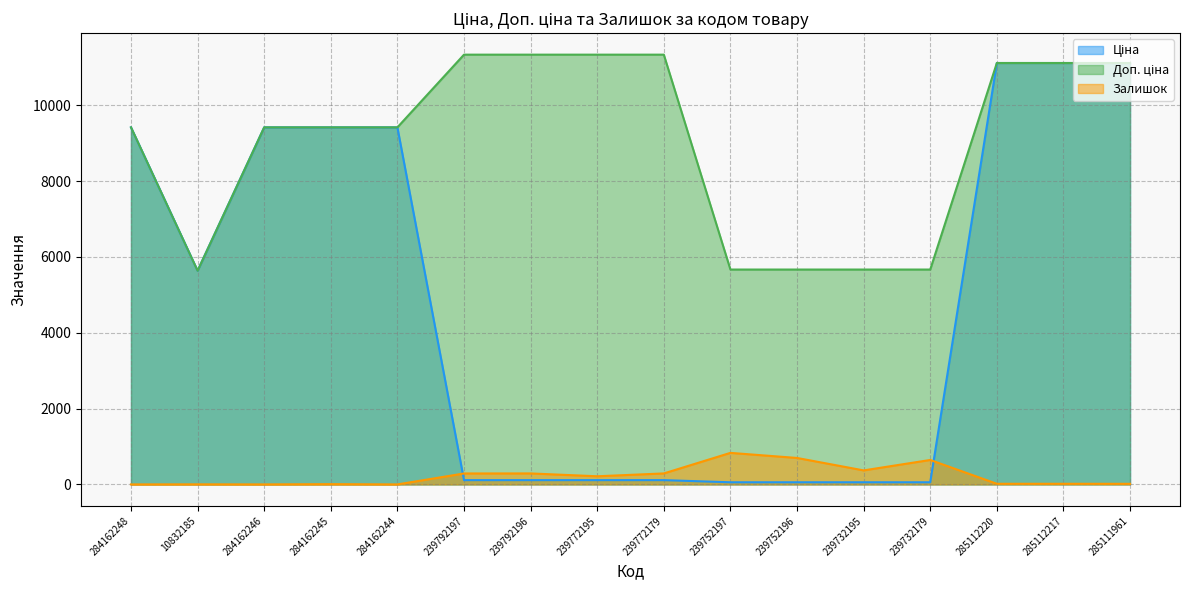

What is the total value across all series at 239792196?

11737.3